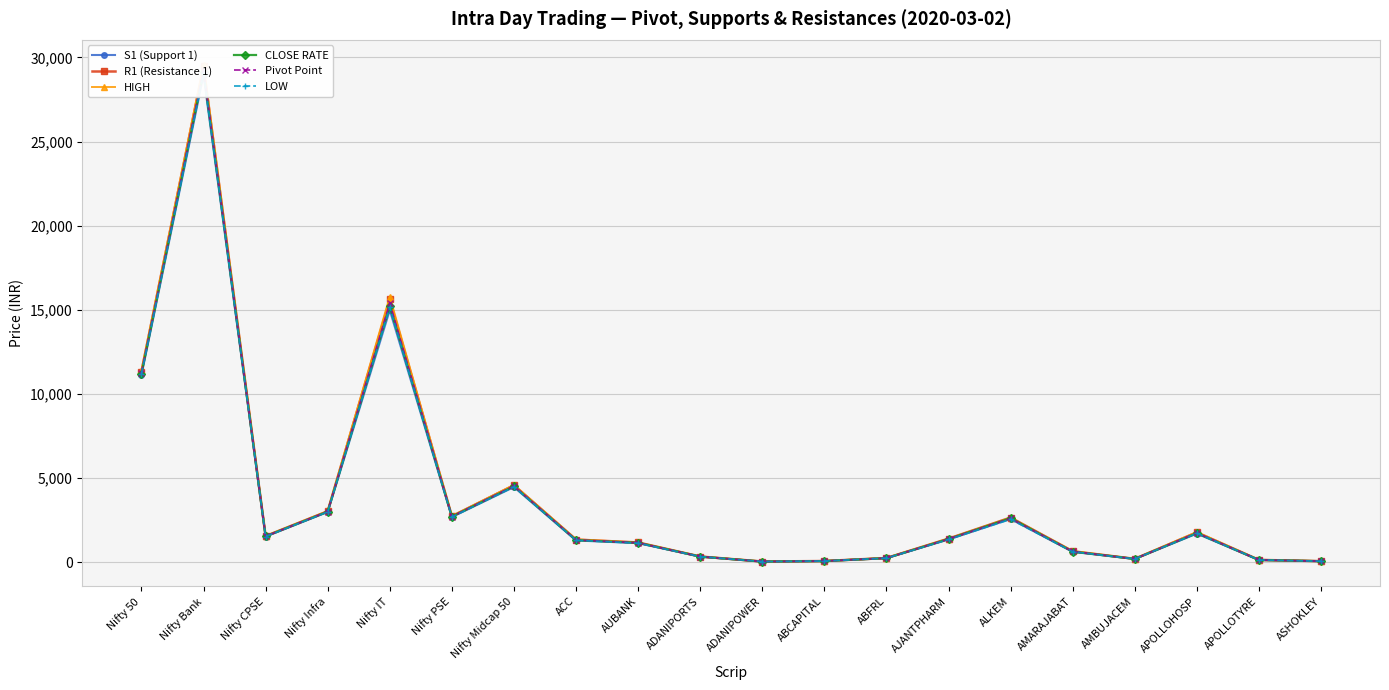

Read the HIGH value at AUBANK.

1180.0